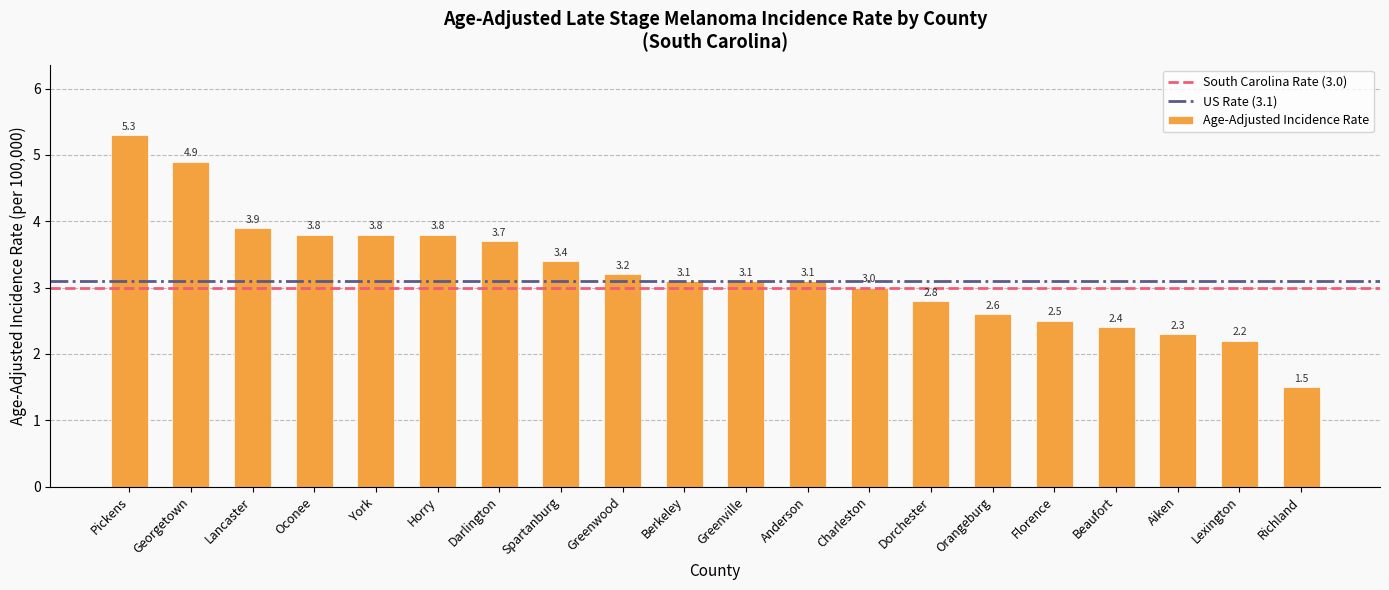

What is the approximate value at Dorchester?

2.8